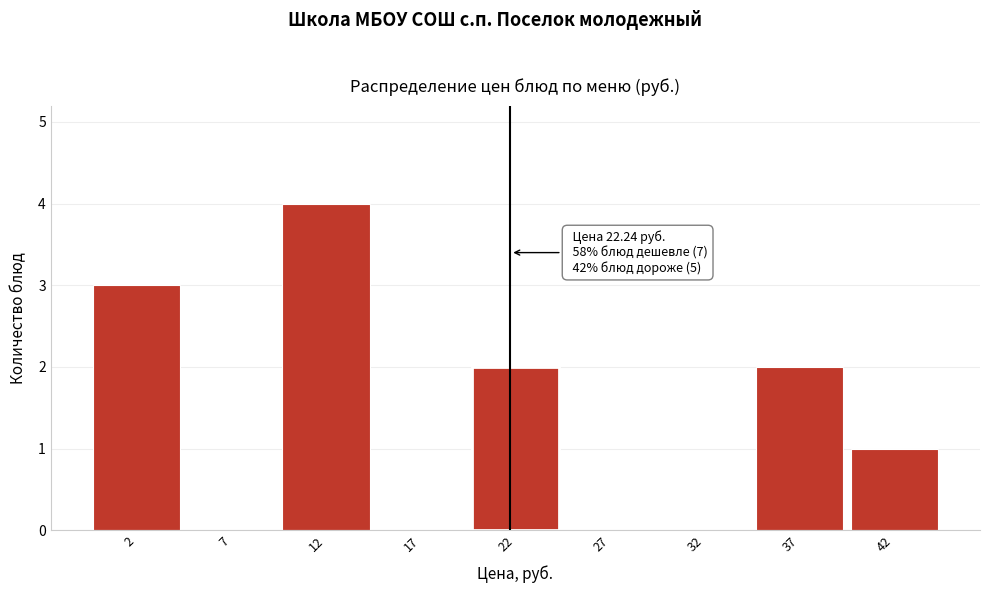

Reading left to right, list all the values displayed in this chart.

2=3	7=0	12=4	17=0	22=2	27=0	32=0	37=2	42=1